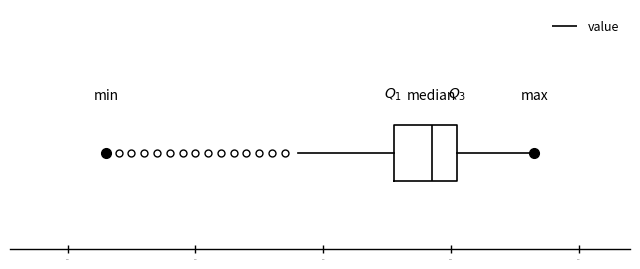

Where is the right edge of the box on the x-axis? The values are not printed on the chart, so give them approximately, as read against the axis.

892.02